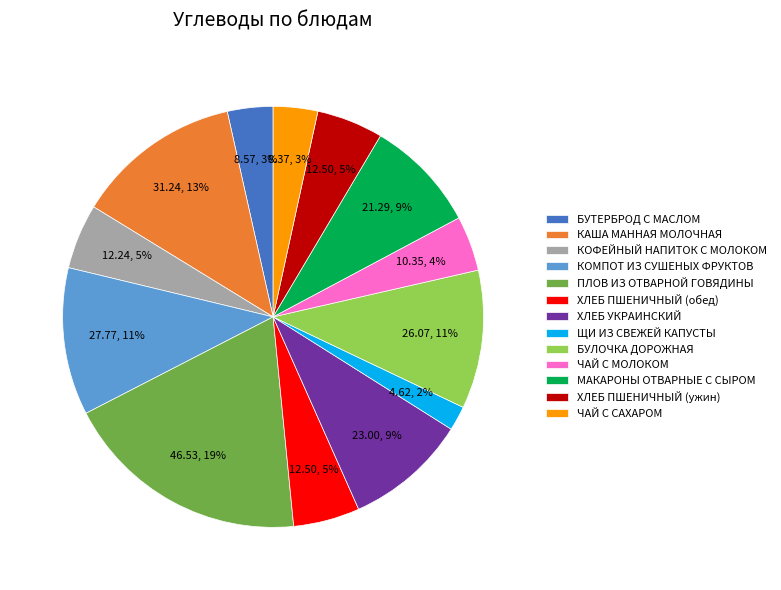

To the nearest percent, what is the average slice percentage?

8%